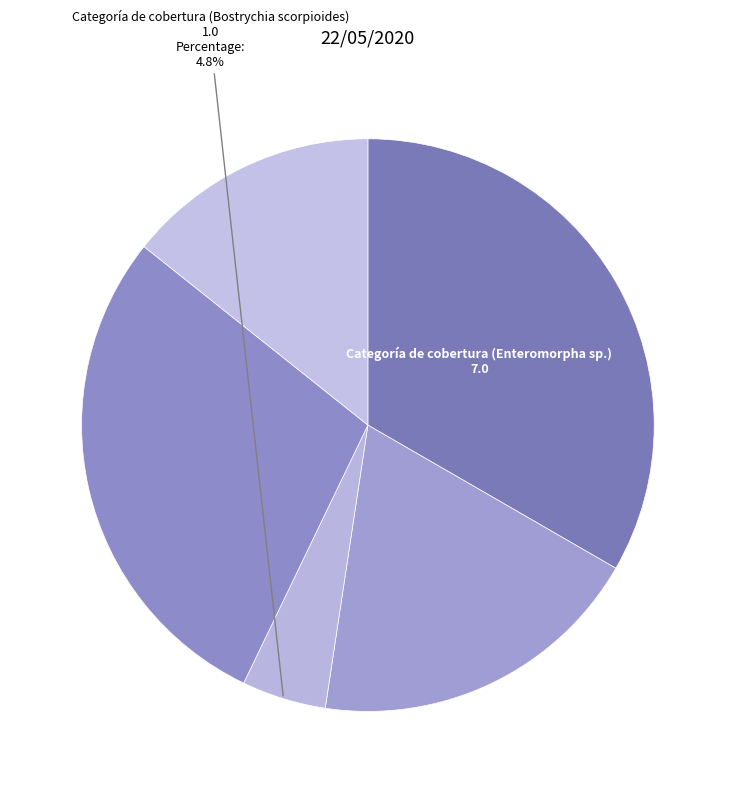

How many segments does this pie chart have?

5